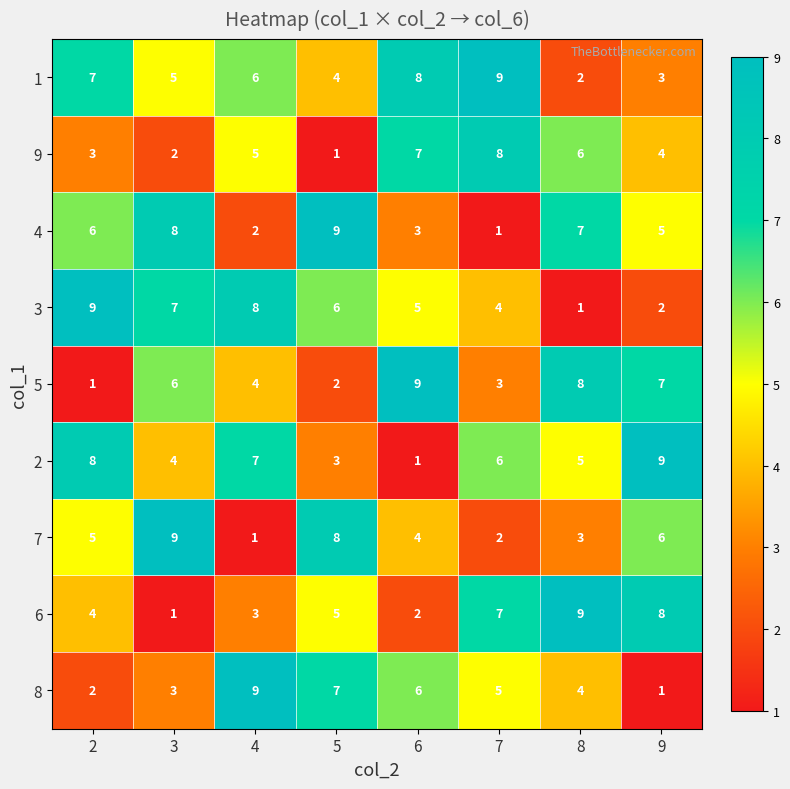

What is the sum of the 8 values at 7 and 6?

11